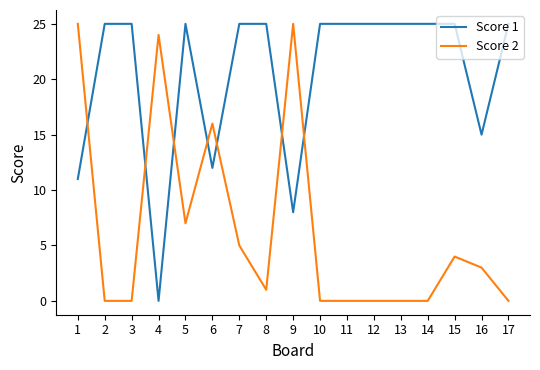

True or false: Score 2 has a value of -12 at 2.

False